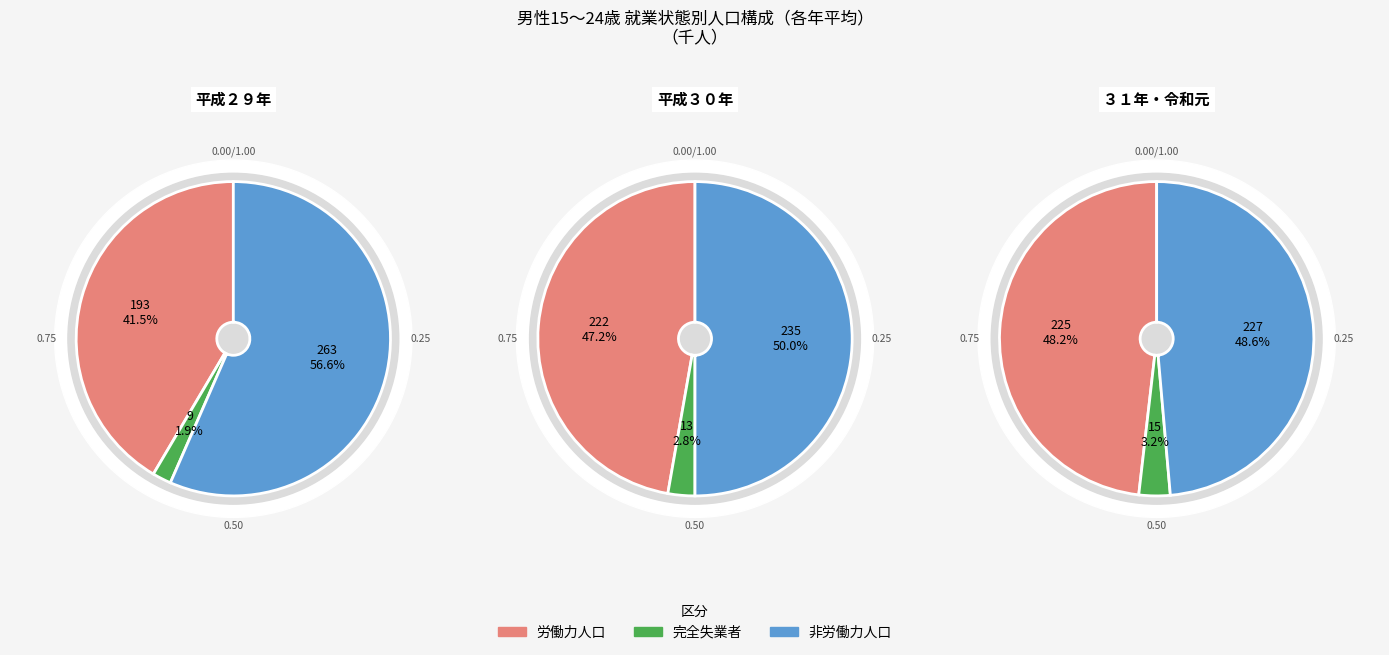

What portion of the pie excludes 平成２９年?

79.9%